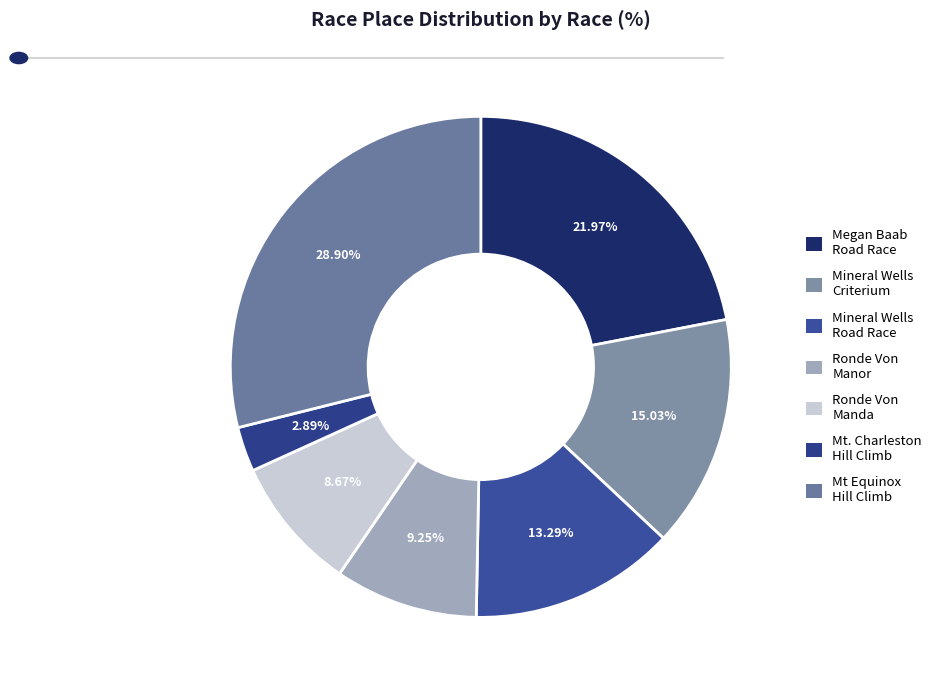

To the nearest percent, what is the difference between the largest and smallest slice percentages?

26%